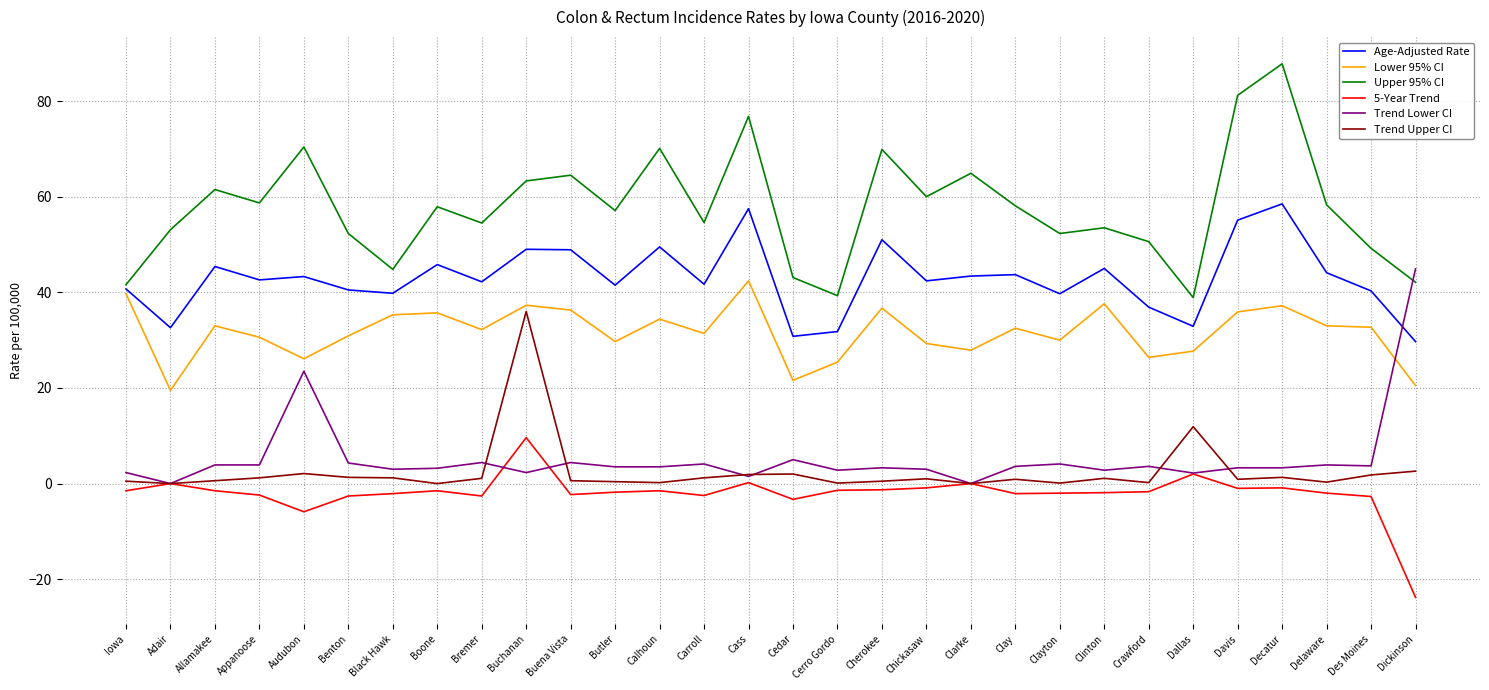

What is the difference between the Trend Upper CI values at Cerro Gordo and Decatur?

1.2